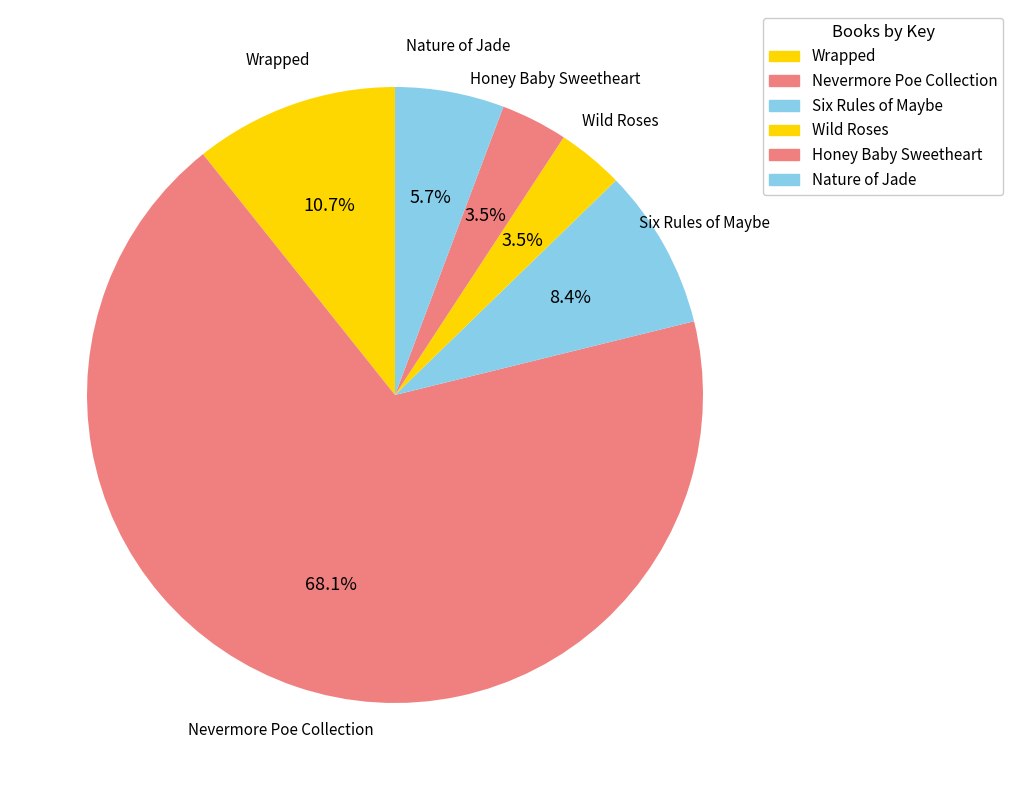

How many slices are in this pie chart?

6